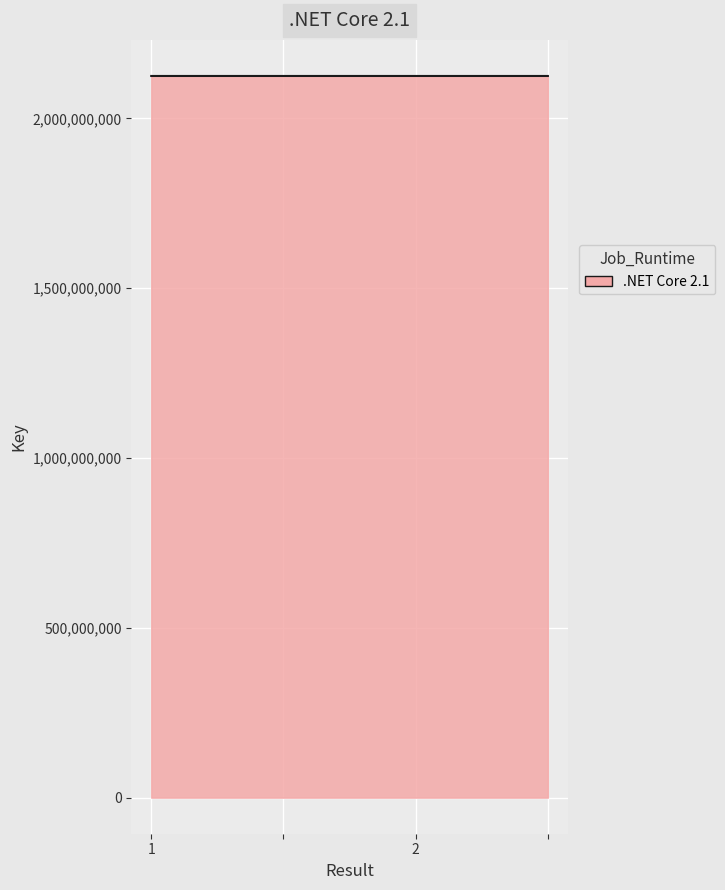

What is the sum of all values?

8498645552